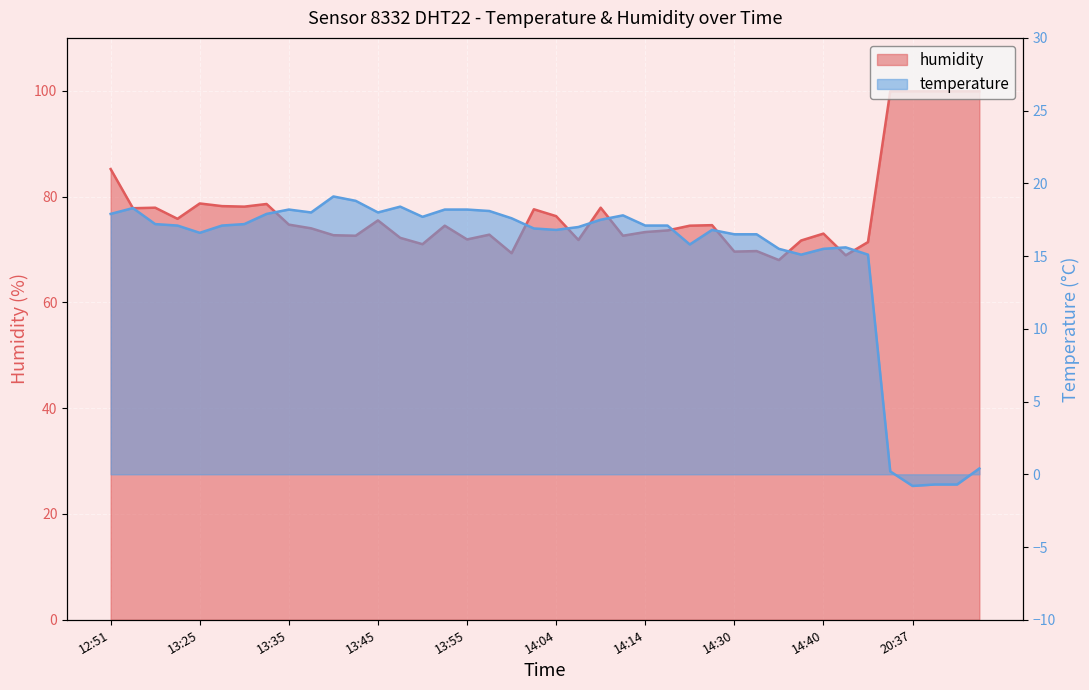

What are all the series names shown in the legend?

humidity, temperature